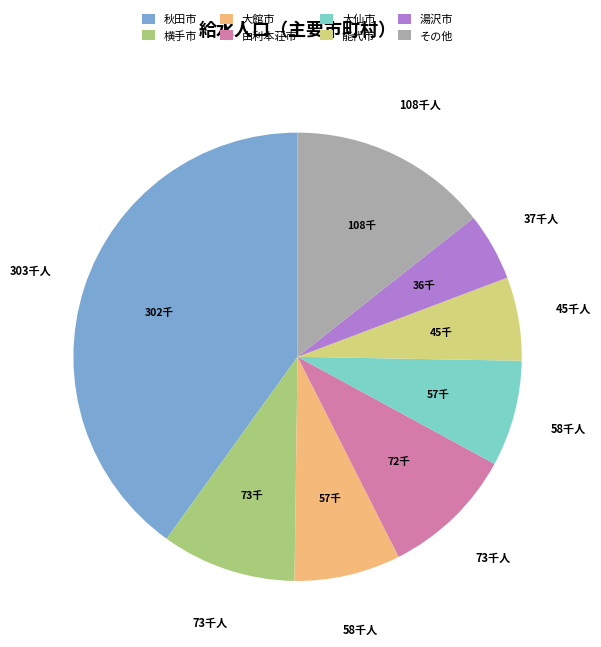

What is the smallest slice in the pie chart?

湯沢市